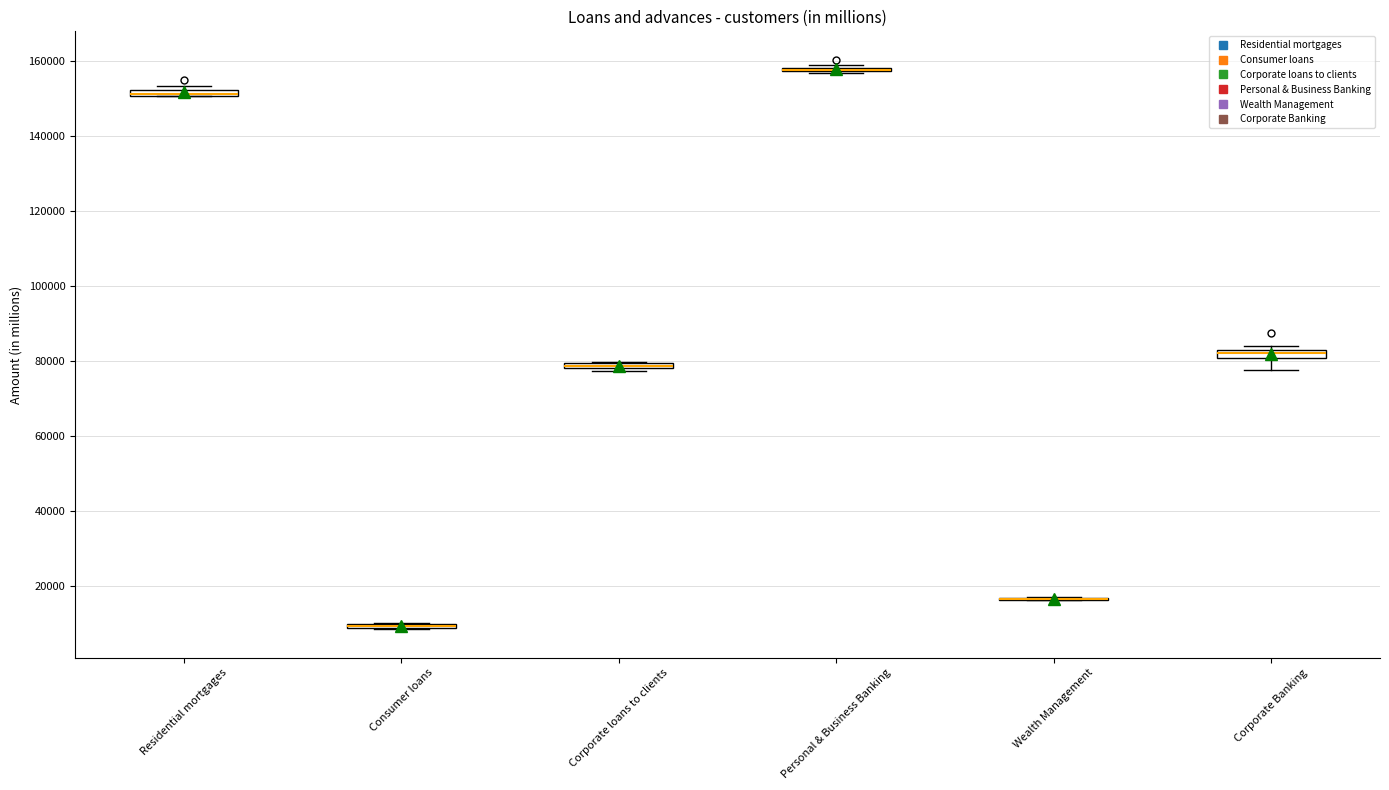

Where is the lower edge of the box for Consumer loans on the y-axis? The values are not printed on the chart, so give them approximately, as read against the axis.

8000